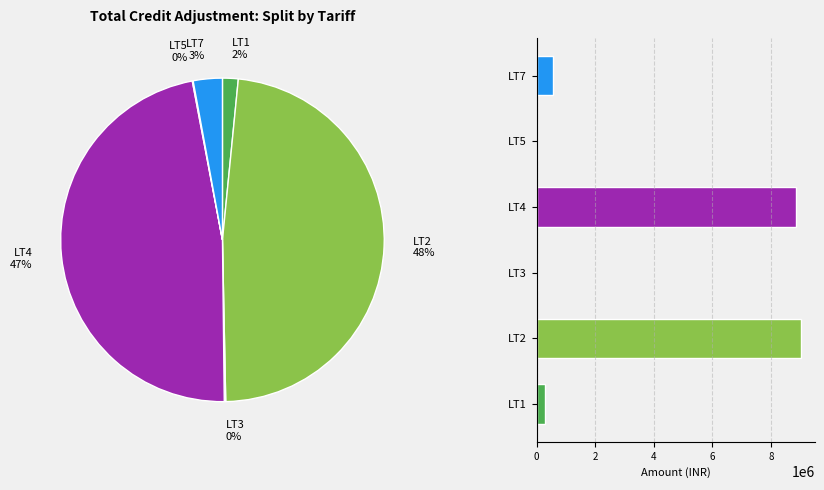

Between LT7 and LT2, which is larger?

LT2